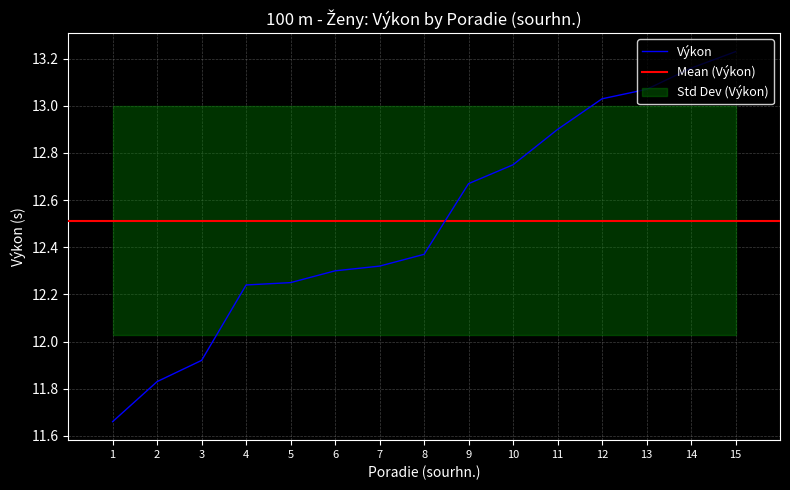

At which label does Výkon first exceed 12?

4